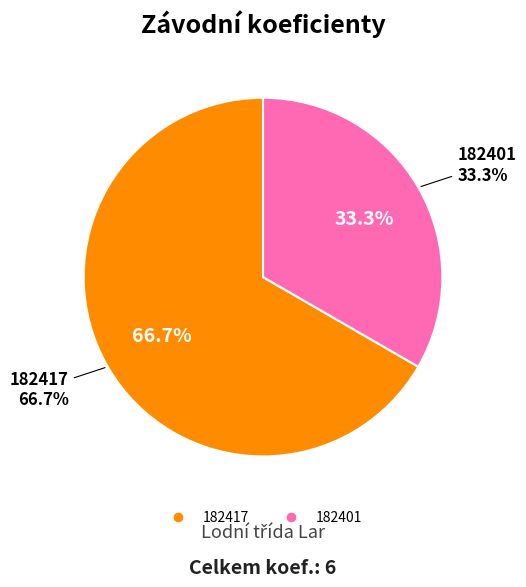

To the nearest percent, what is the average slice percentage?

50%